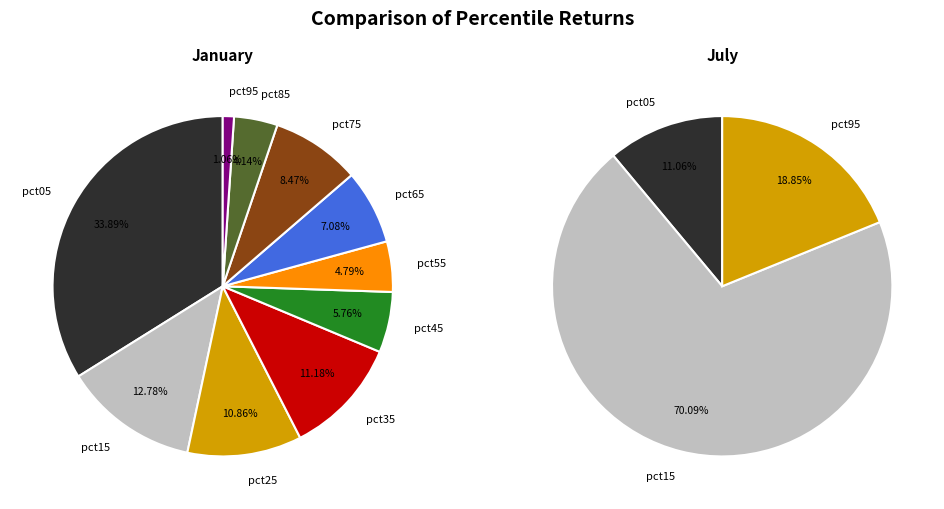

What is the total percentage of 6 and jul_values?

19.9%